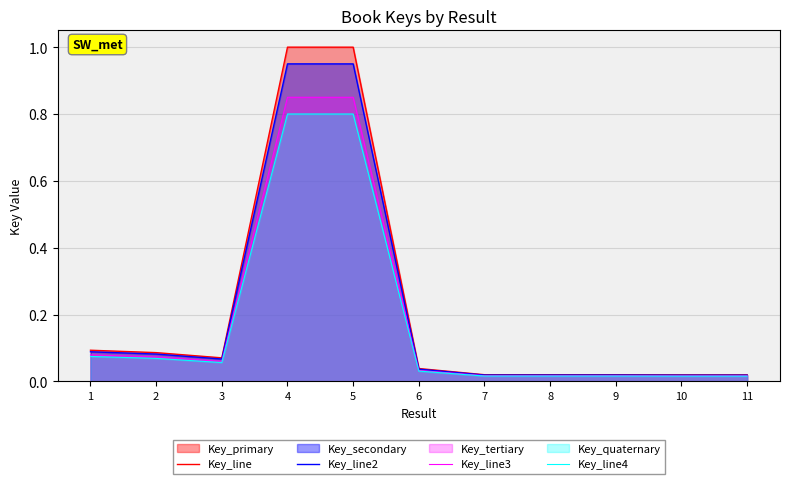

Which series changed the most between 5 and 8?

Key_line